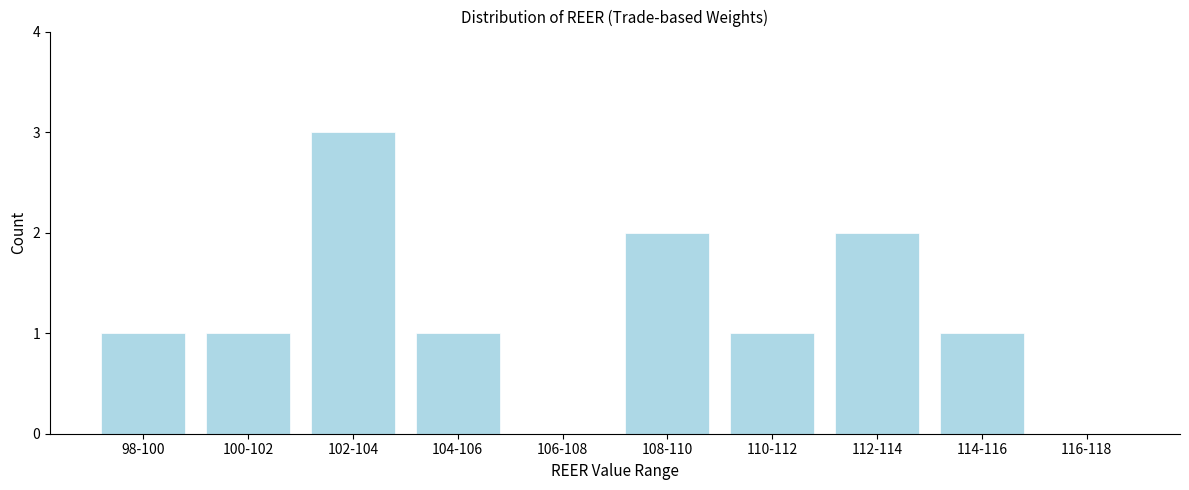

Reading left to right, list all the values displayed in this chart.

98-100=1	100-102=1	102-104=3	104-106=1	106-108=0	108-110=2	110-112=1	112-114=2	114-116=1	116-118=0